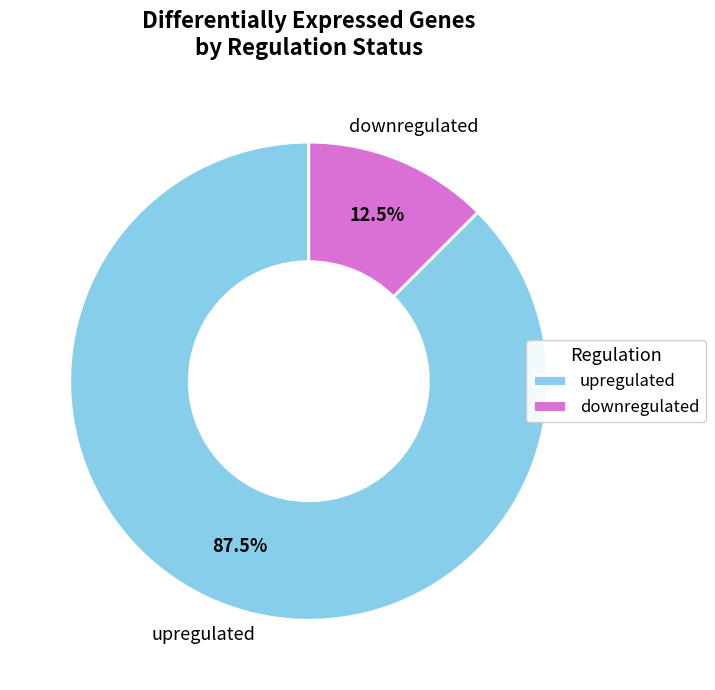

What is the ratio of the value at upregulated to the value at downregulated?

7.0